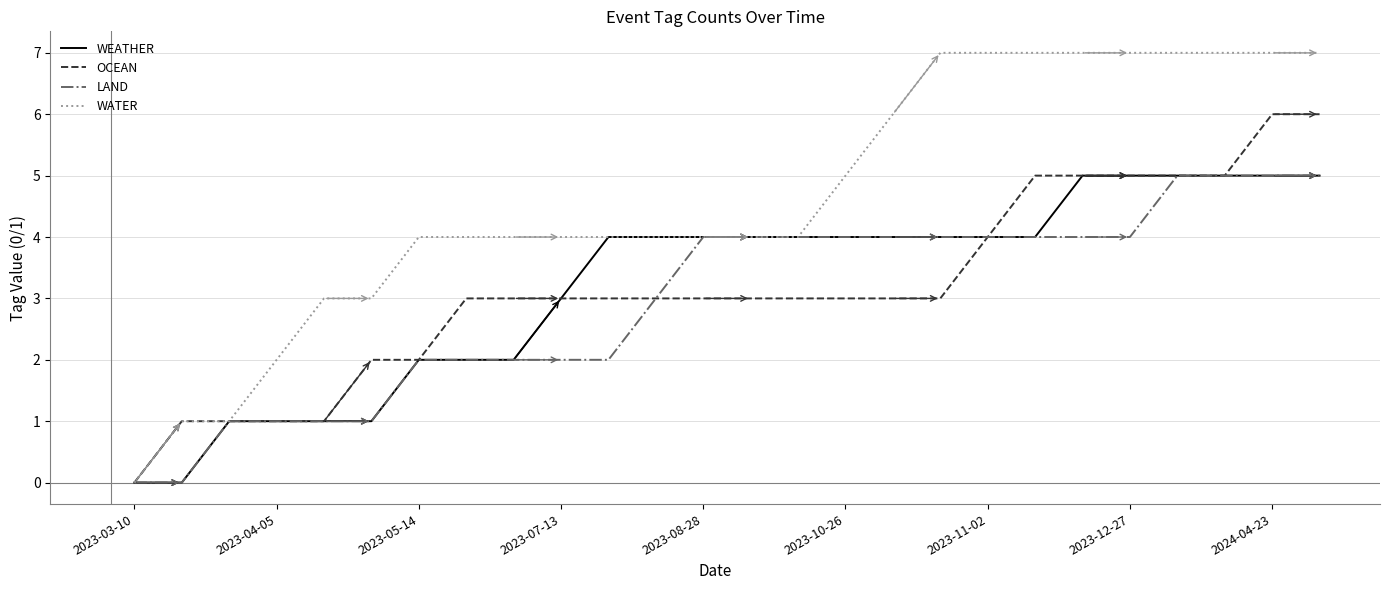

How many lines are shown in the chart?

4